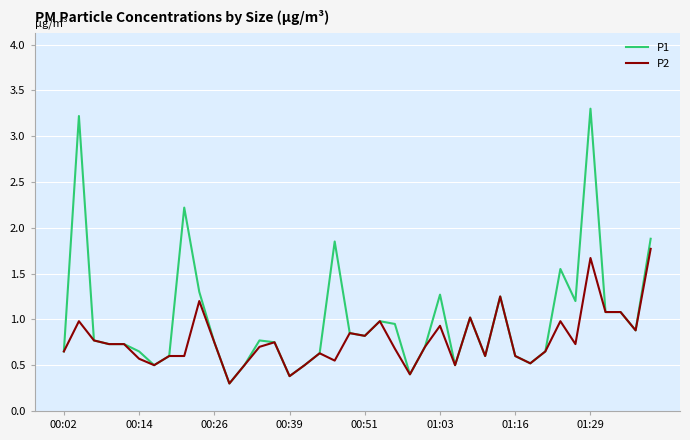

Rank the series by their average value, from lowest to highest.

P2, P1